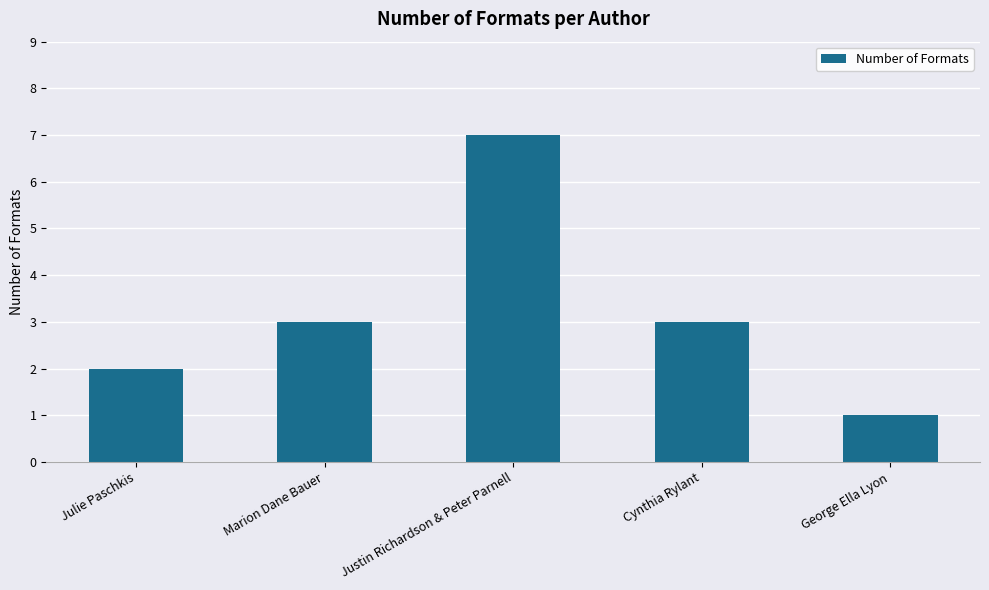

What position from the right is Cynthia Rylant?

2